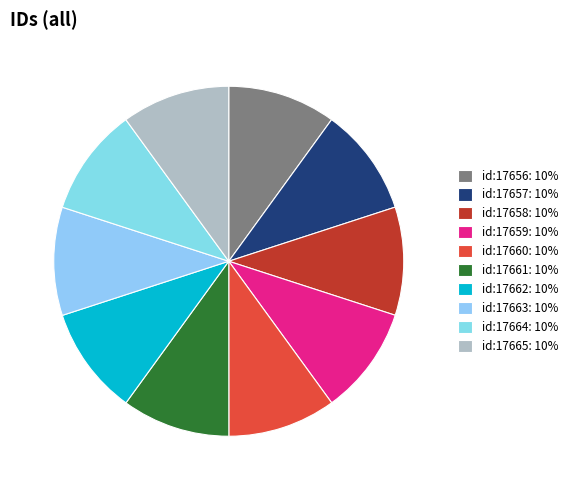

Which has a higher value, id:17658 or id:17656?

id:17658